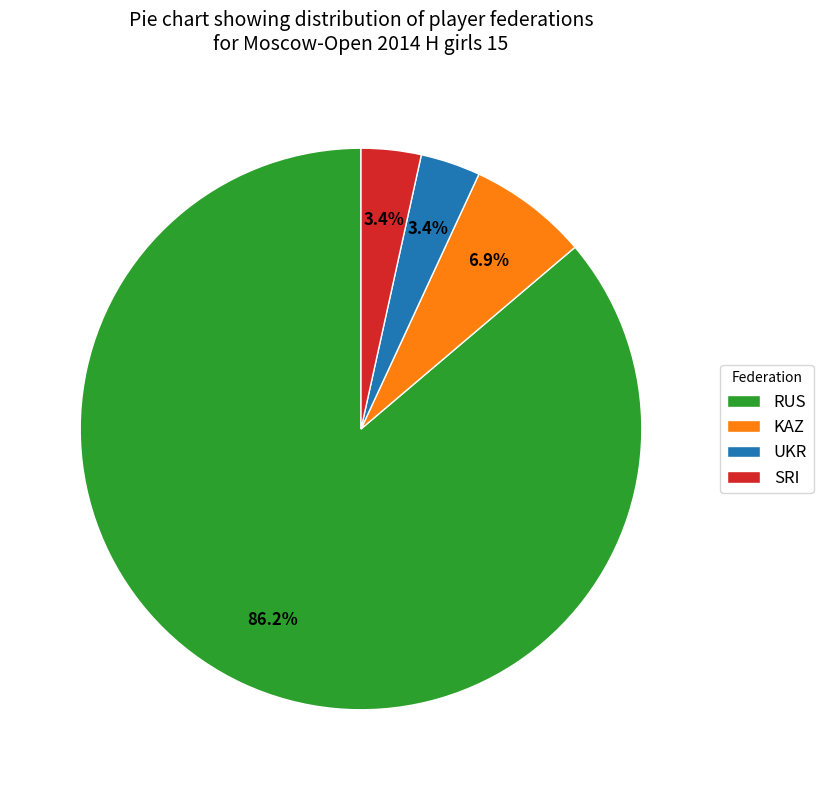

Combined, what portion of the pie is SRI and RUS?

89.7%